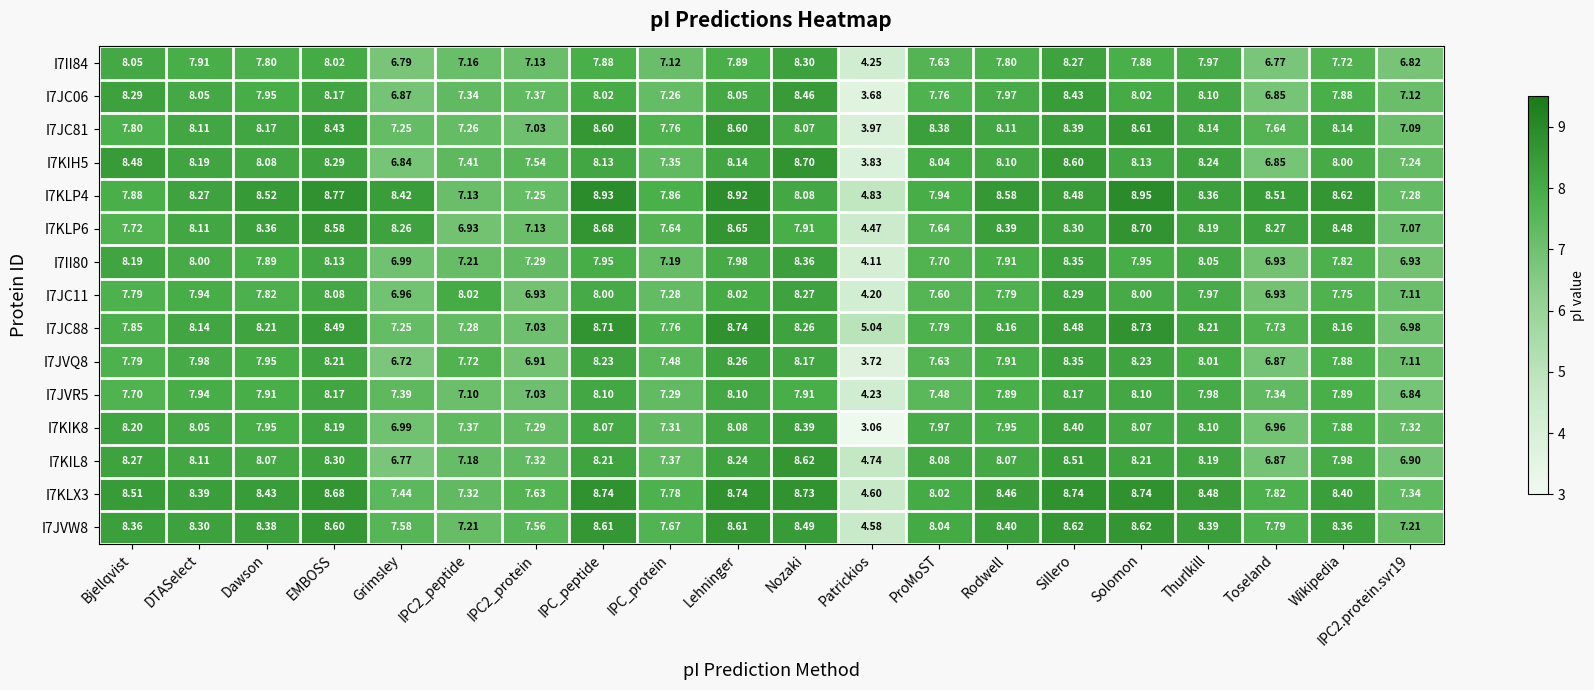

At which category is the sum across all series the highest?

Sillero